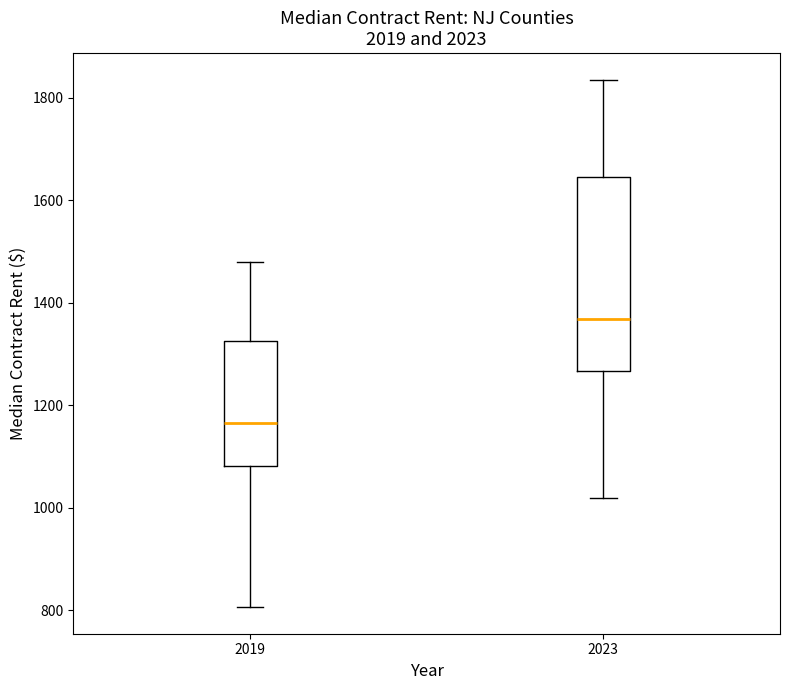

Which box has the highest median line?

2023